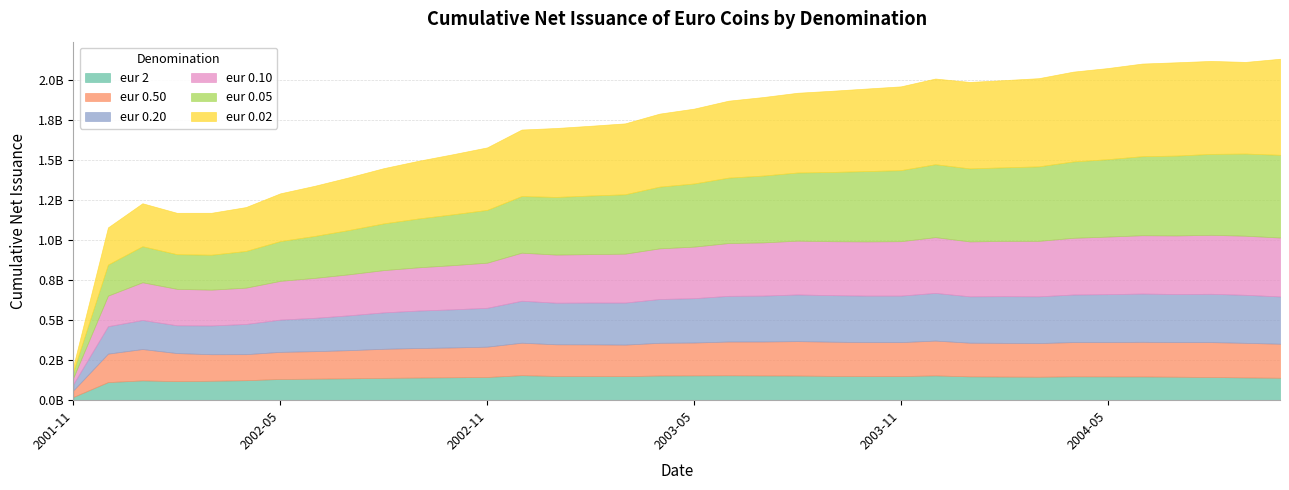

Reading left to right, what are all the values shown in this chart?

eur 2: 20699060	112816970	123596701	118771907	121236732	124658038	132422629	134306520	136493702	139346667	141229855	142996742	144821414	155963755	151259207	150775704	150097118	153992038	154713783	155378196	154315213	153692731	151613770	150374374	150471824	154591083	148630020	147345081	146340272	148780652	148248921	148048340	146522556	144723232	141924284	139959124
eur 0.50: 41531820	177547820	195385361	175082377	165393832	162406804	168915343	171432328	175554862	181196532	184199199	185919070	189097920	202539242	197347651	197389805	196552016	203907037	204948234	210527959	211642324	214695179	213256157	212138226	211663761	217105766	209982194	210220784	209897479	213618369	214334976	216175231	215770989	217492158	215772757	212171859
eur 0.20: 40426460	171208620	181325614	173505823	179582331	188333674	201307096	208001269	217478408	227235227	233695787	237757078	242280835	261810766	259471999	260976549	262241608	273198253	276622423	284885725	286444204	291157476	290321536	289845741	290242980	297481433	289256700	291234892	291590064	296752804	298805389	300908033	300001553	301384288	299526891	295145834
eur 0.10: 39853020	190661020	235237670	227087850	223272097	226539998	241770864	249103263	256031809	263607871	269620300	275598375	281563928	299724635	300095085	302058232	305101655	315937648	321540365	329402725	331803836	335468593	336351009	337873480	339280846	347875401	342346771	344663439	345858827	353620422	359006750	363800155	365236068	367991291	368633174	367353663
eur 0.05: 39991440	193723800	224831728	216191838	217881056	228790817	248174898	261704815	276387757	291441686	304473451	316914423	329260594	353327296	359566228	365389833	370260046	384876127	393878971	407955718	416731948	425056720	432075899	438829283	443160700	454755122	455637830	459053529	464720857	476422550	482778698	492950493	498171292	504652882	512485987	515904353
eur 0.02: 34453120	231717380	267994445	258103115	261581907	273804022	297819609	313018336	328724382	344553113	359752975	374741783	389825598	414833146	430060810	435135235	442339812	455563789	466848163	480061553	489744363	497486752	506370921	514775233	522688907	534487111	539269120	543946325	550184628	560147337	568442736	577804969	581996524	579959193	571682024	599271427